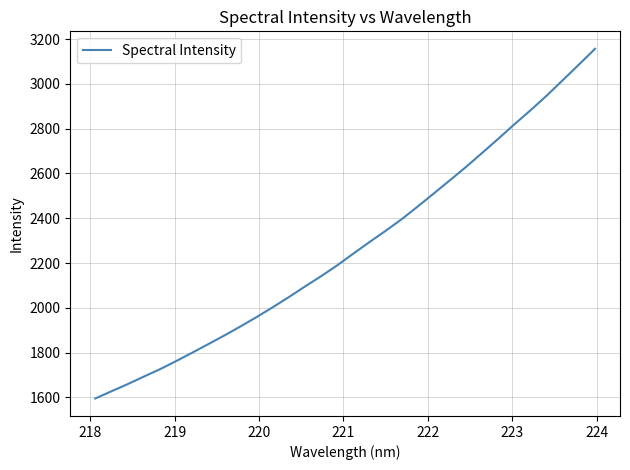

What is the minimum value shown in the chart?

1594.9